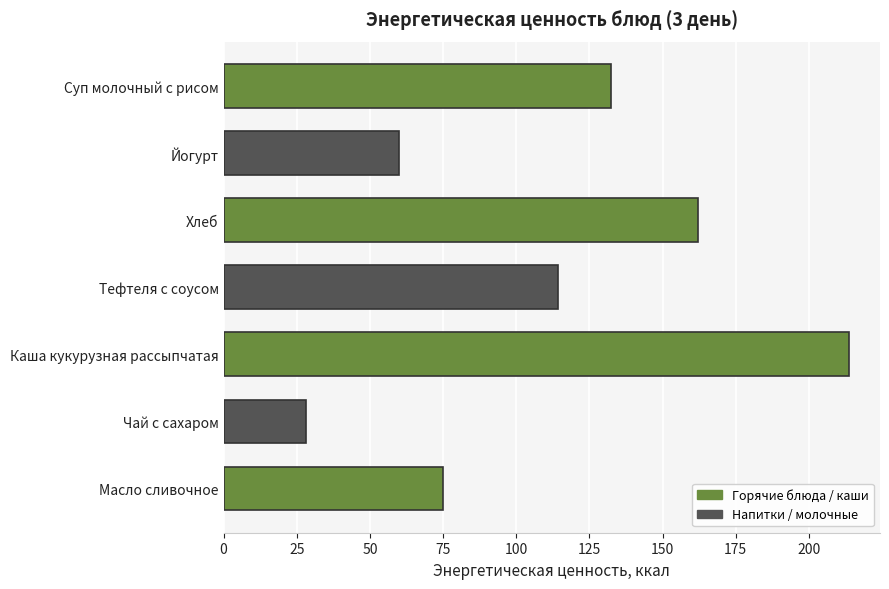

What is the difference between the maximum and second lowest values?

153.6